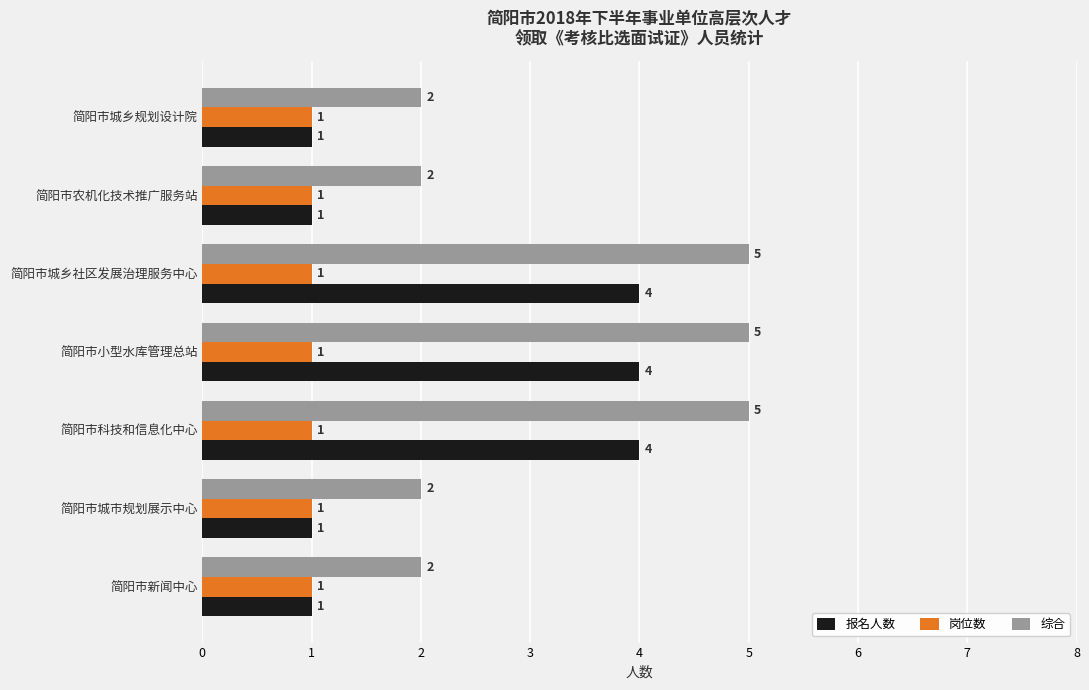

List the series in order of their peak value, highest first.

综合, 报名人数, 岗位数